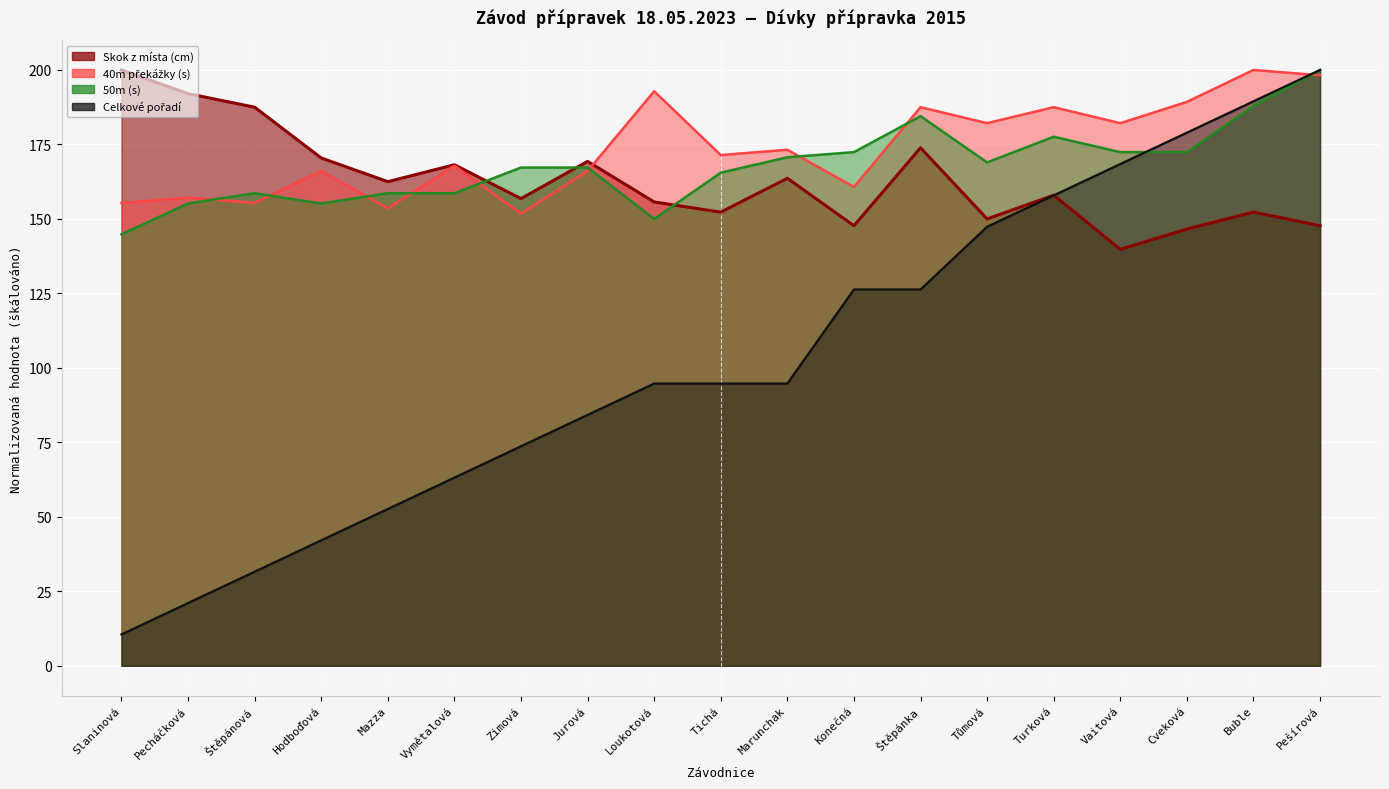

Rank the categories by Skok z místa (cm) value from lowest to highest.

Vaitová, Cveková, Konečná, Pešírová, Tůmová, Tichá, Buble, Loukotová, Zimová, Turková, Mazza, Marunchak, Vymětalová, Jurová, Hodboďová, Štěpánka, Štěpánová, Pecháčková, Slaninová